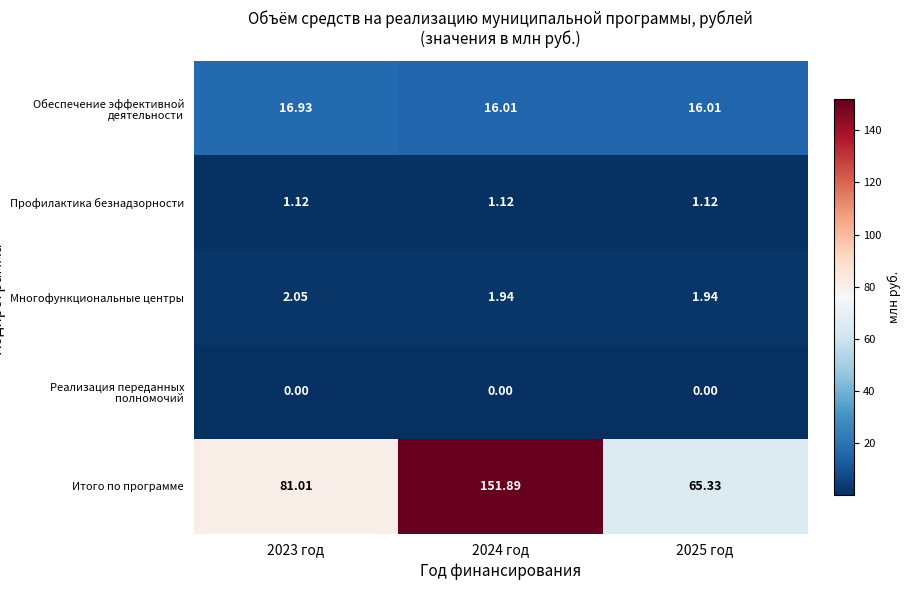

At 2025 год, list the series in order from smallest to largest.

Реализация переданных полномочий, Профилактика безнадзорности, Многофункциональные центры, Обеспечение эффективной деятельности, Итого по программе